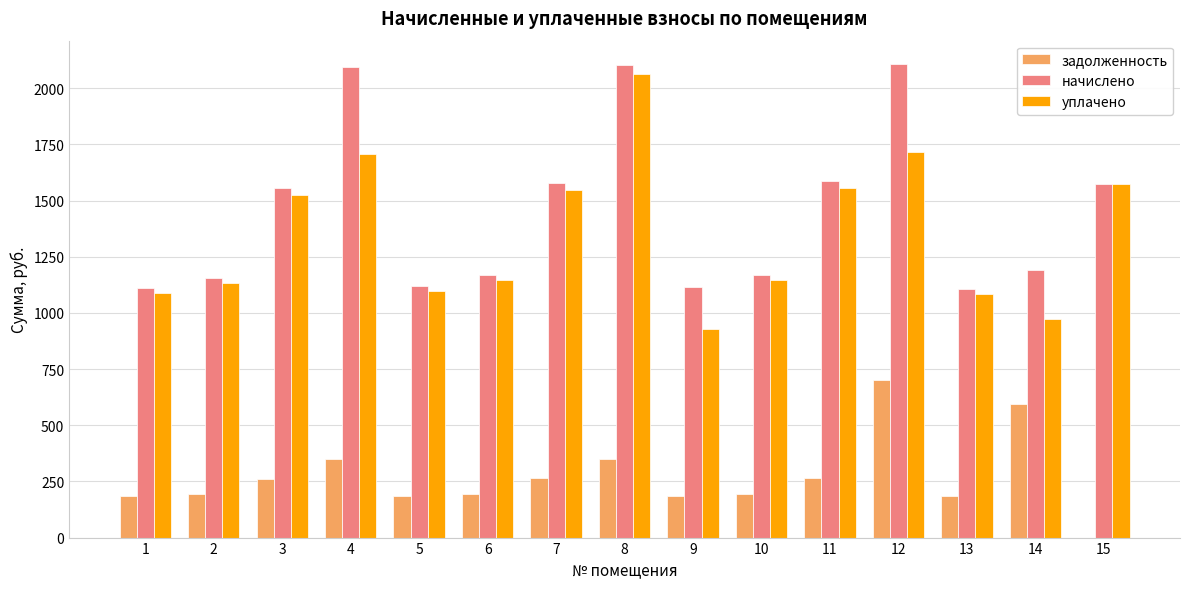

How many values in the задолженность series exceed 194?

9